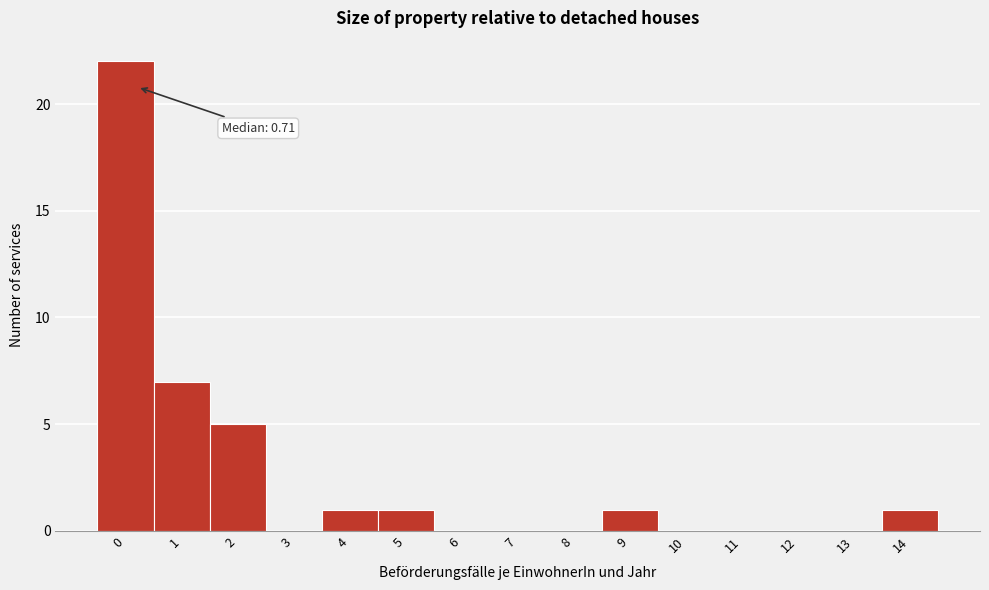

Reading left to right, extract all data points from this chart.

0=22	1=7	2=5	3=0	4=1	5=1	6=0	7=0	8=0	9=1	10=0	11=0	12=0	13=0	14=1